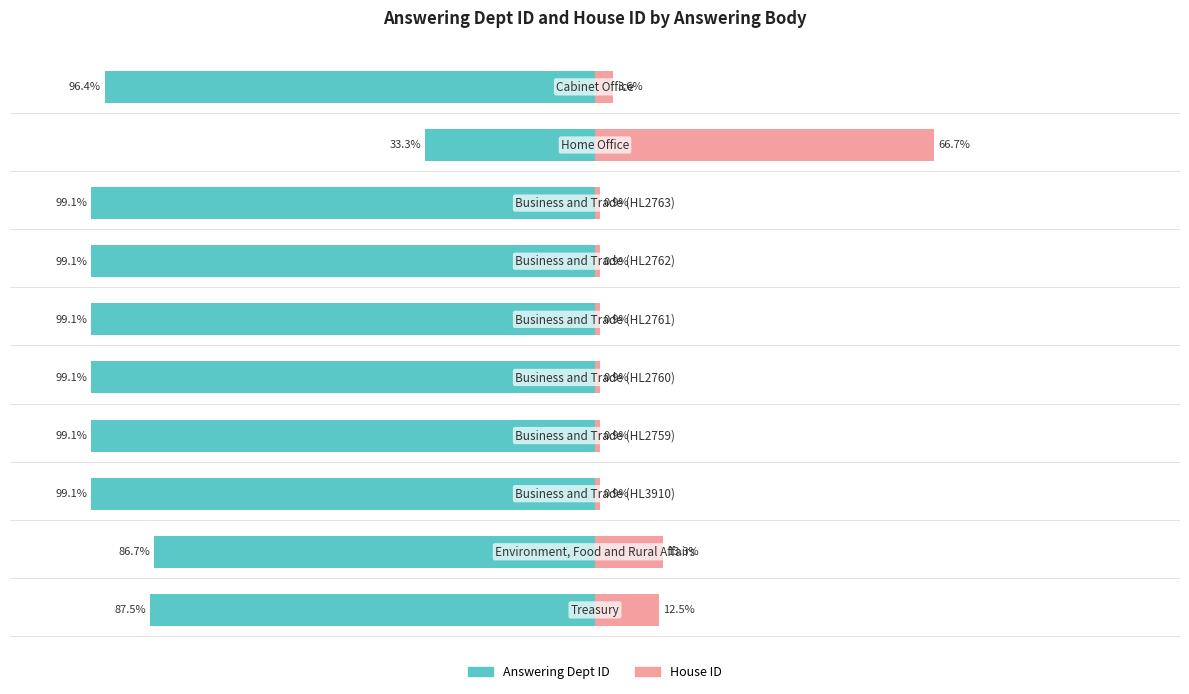

What is the value of the house id bar at the 9th from the left?

66.7